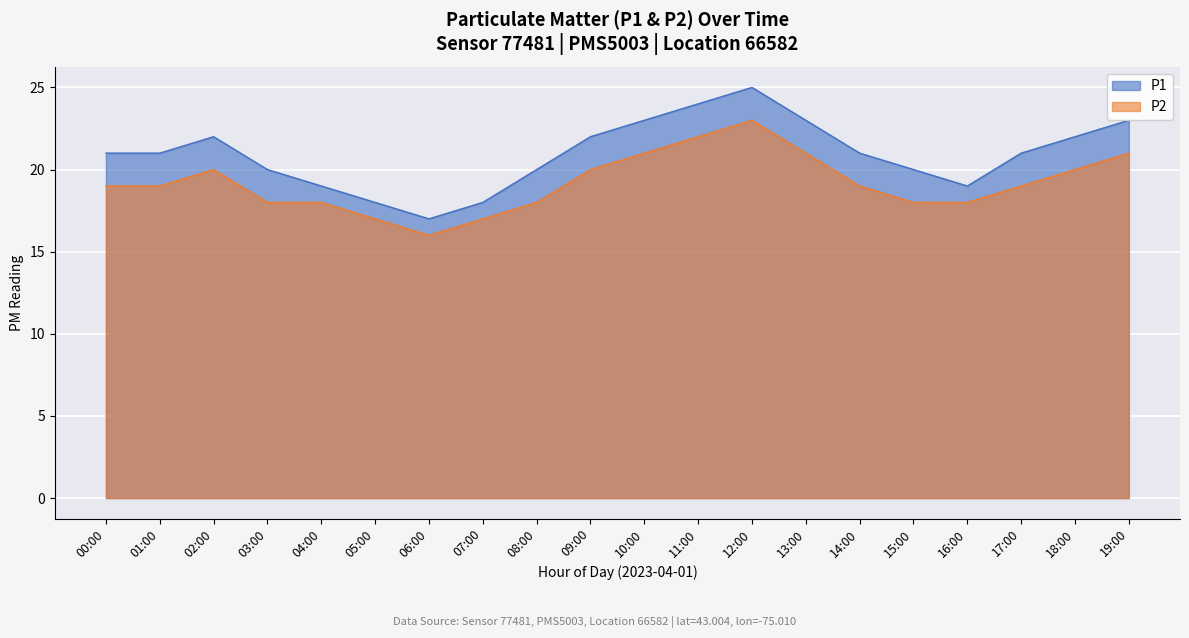

What is the label of the 6th point from the right?

14:00